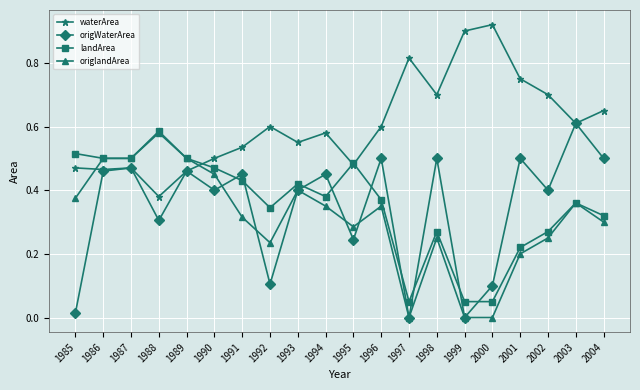

True or false: origlandArea has more than 0 points higher than both neighbors.

True